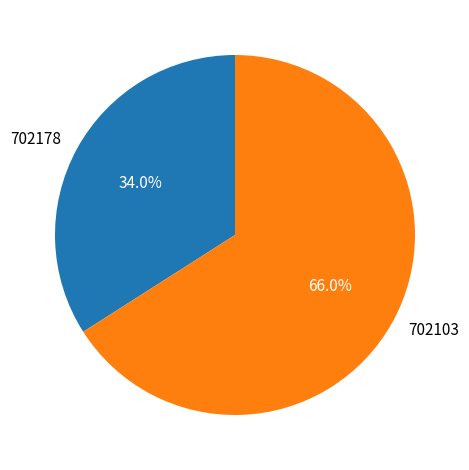

Do 702103 and 702178 together represent more than half of the pie?

Yes